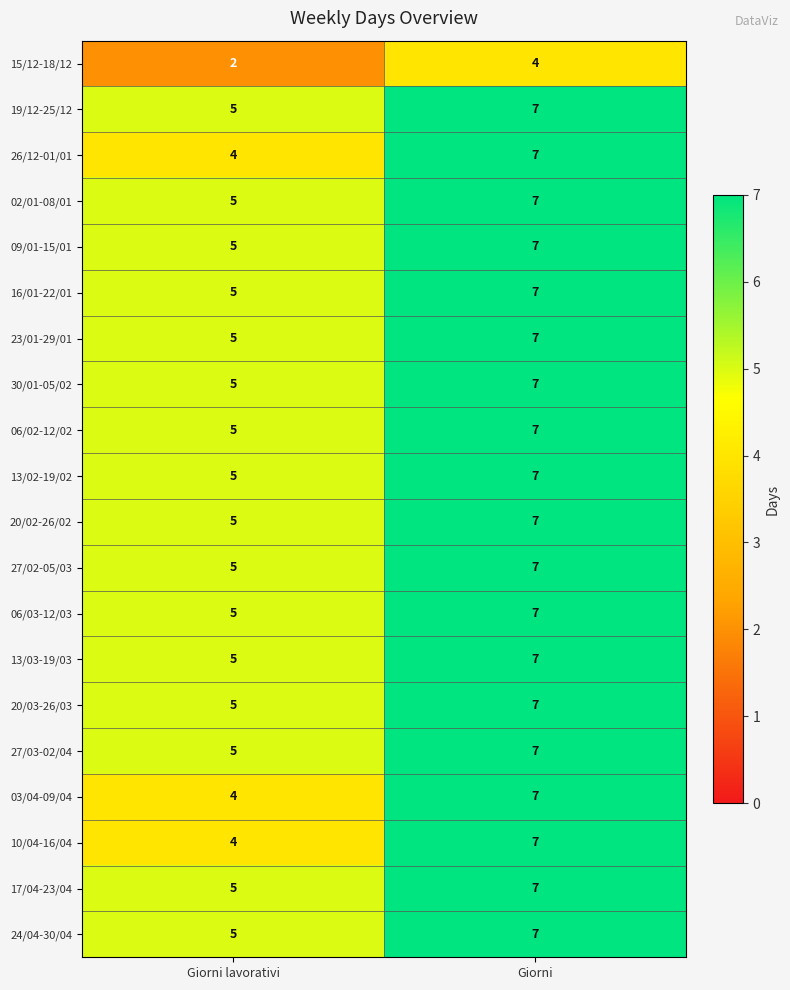

Count the number of categories in the chart.

2